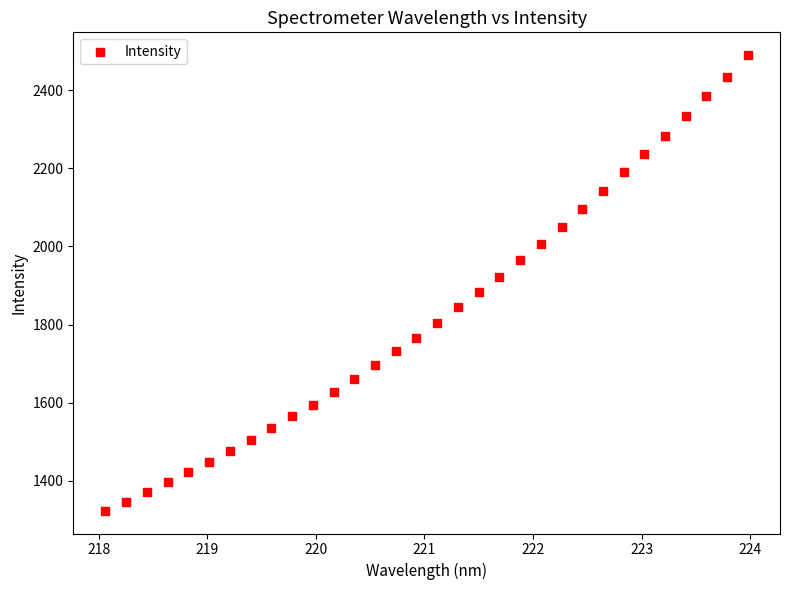

What is the range of Y values (max minus min)?

1167.7